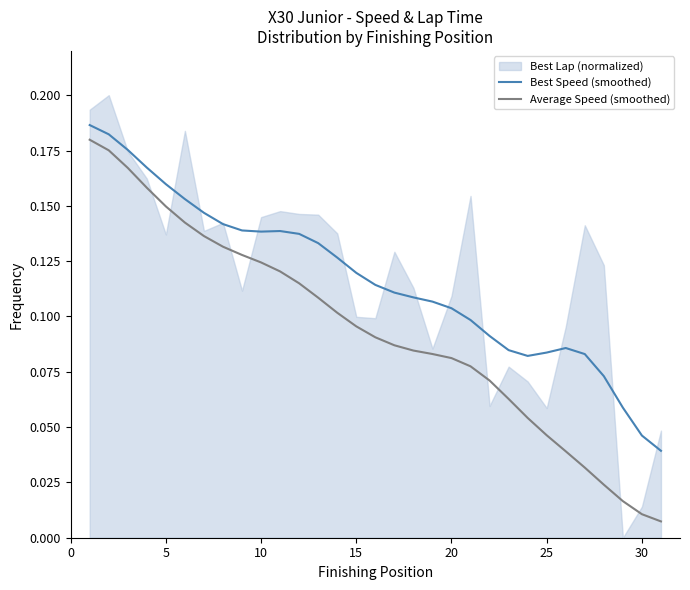

True or false: Average Speed (smoothed) and Best Speed (smoothed) intersect in this chart.

False